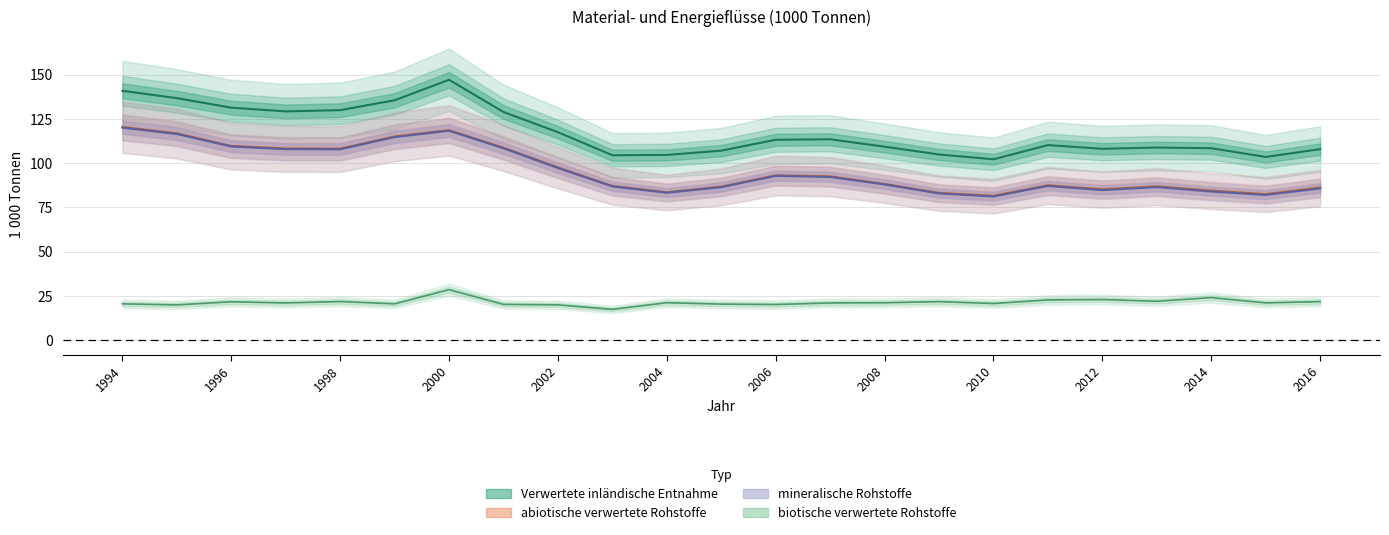

At which category does the chart reach its minimum across all series?

2003